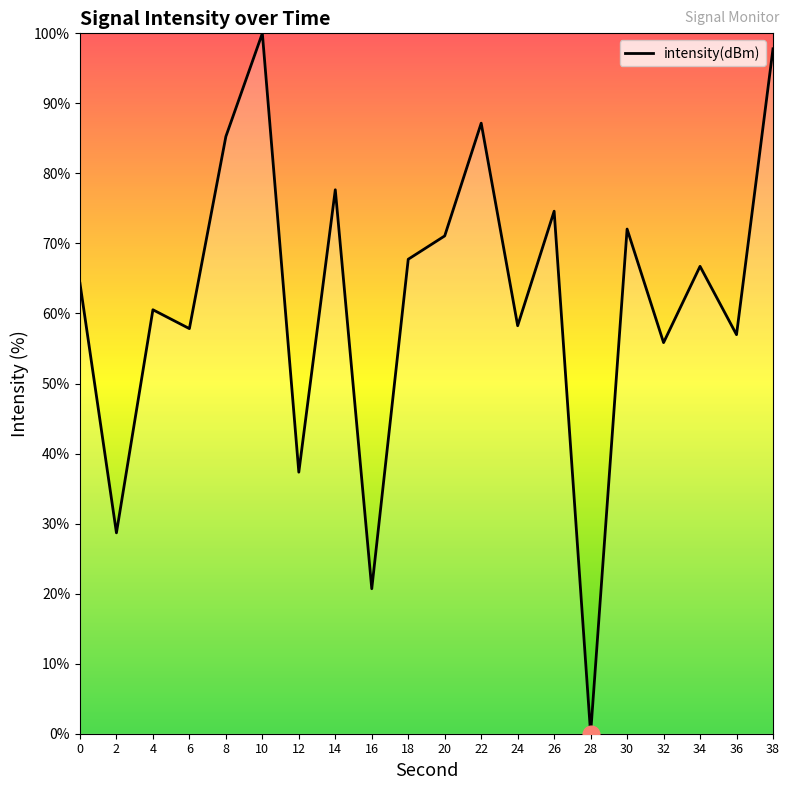

At which category does the chart reach its minimum across all series?

28